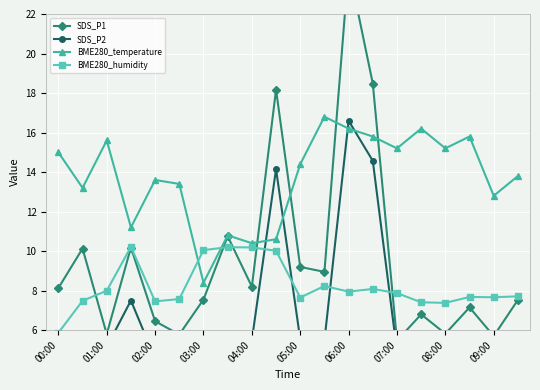

At which label does BME280_humidity reach its minimum?

00:00